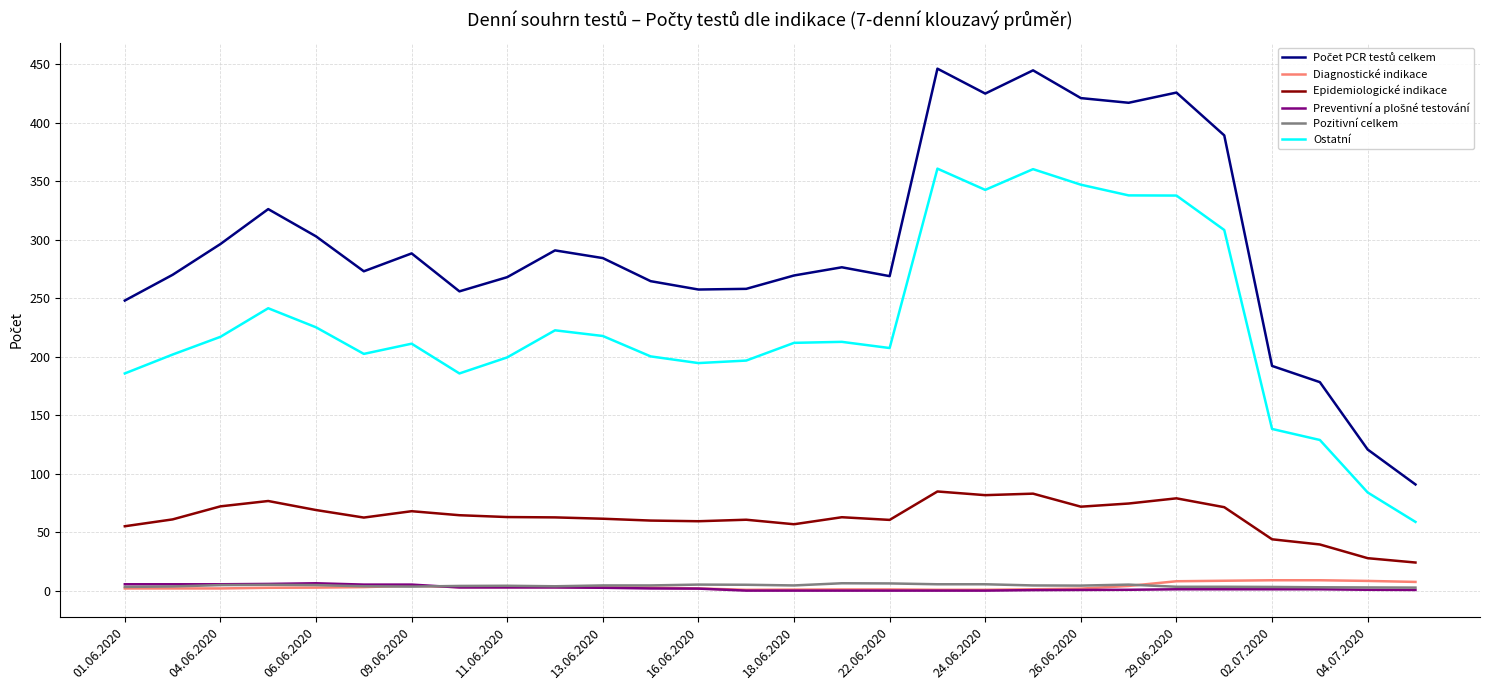

What is the average value of the Epidemiologické indikace series?

62.7